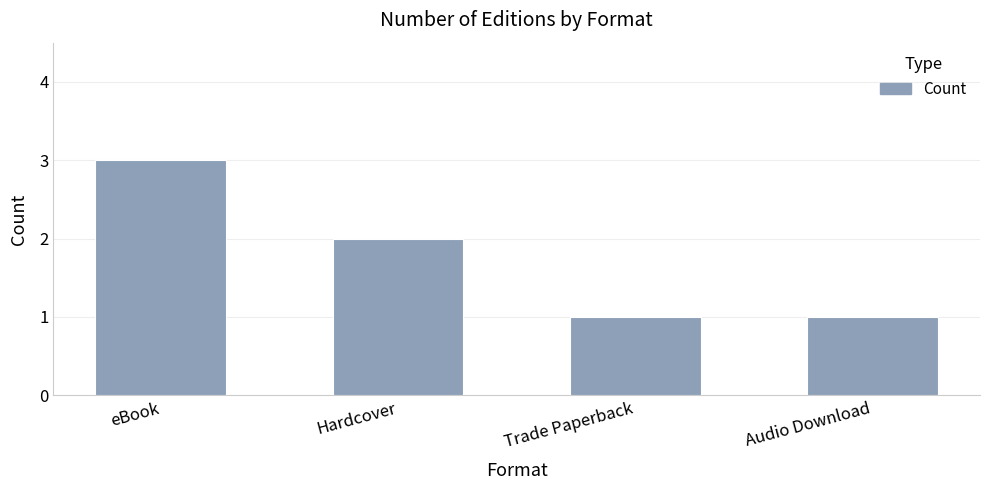

Reading left to right, extract all data points from this chart.

3	2	1	1